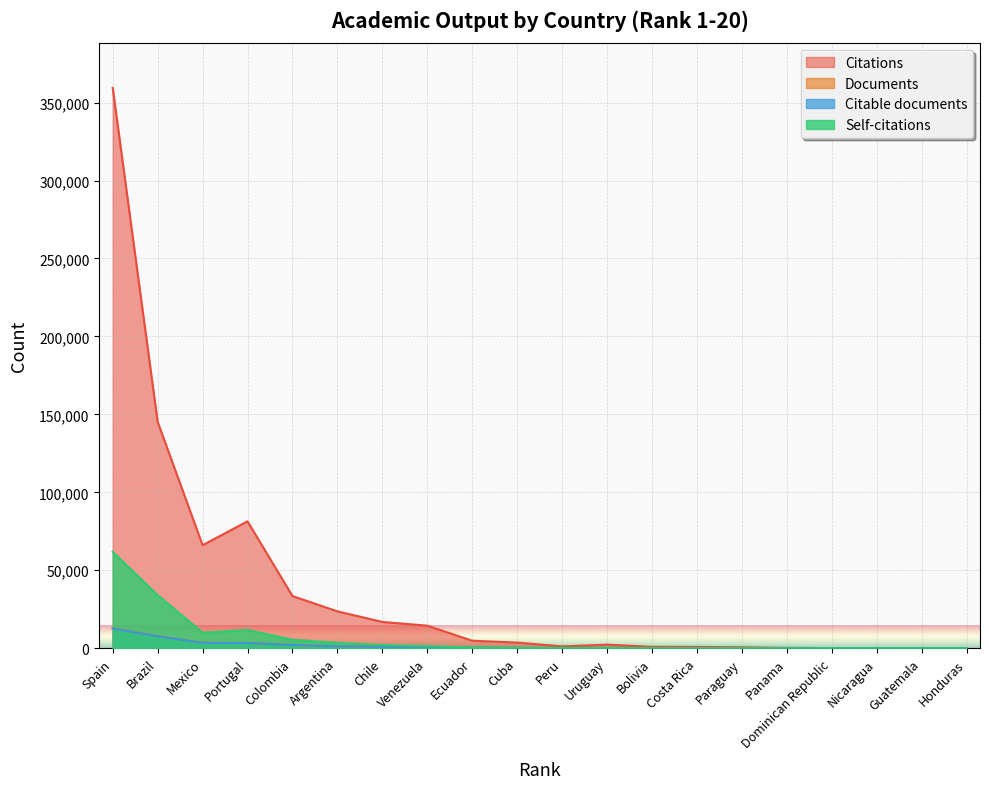

True or false: Self-citations has a value of 1312 at Venezuela.

True